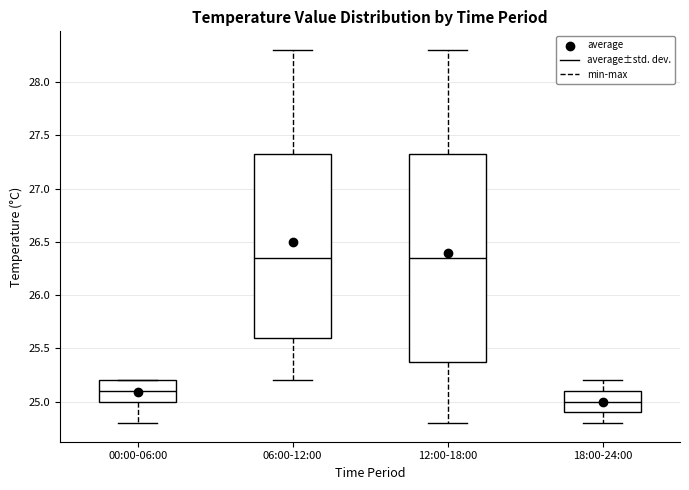

Comparing the boxes themselves (not the whiskers), which one is the tallest?

12:00-18:00